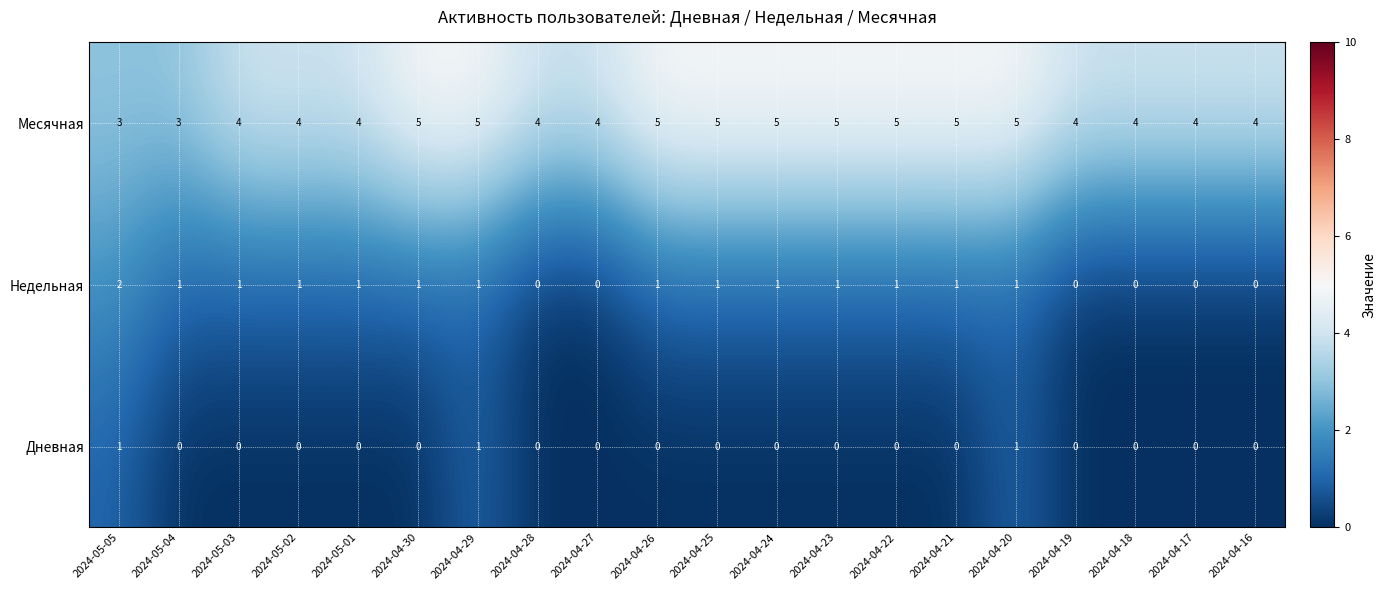

List the series in order of their peak value, highest first.

Месячная, Недельная, Дневная